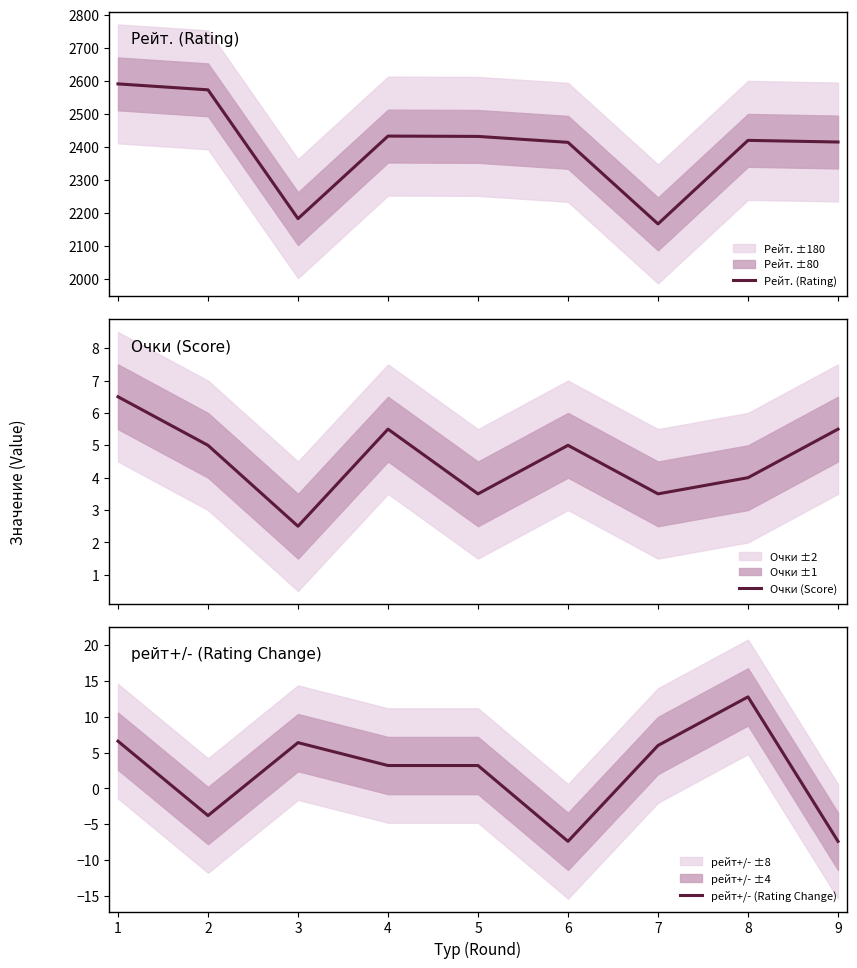

Rank the categories by Рейт. (Rating) value from highest to lowest.

1, 2, 4, 5, 8, 9, 6, 3, 7